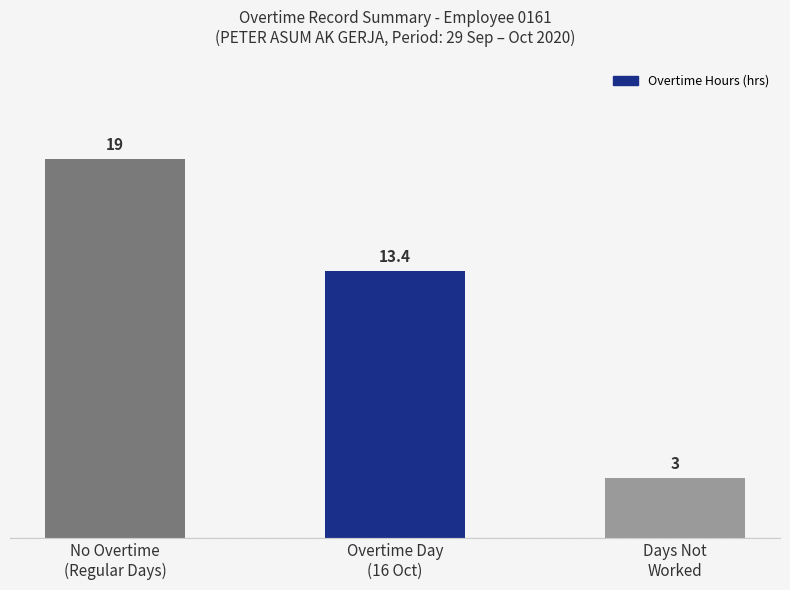

What is the difference between the values at Overtime Day
(16 Oct) and Days Not
Worked?

10.4